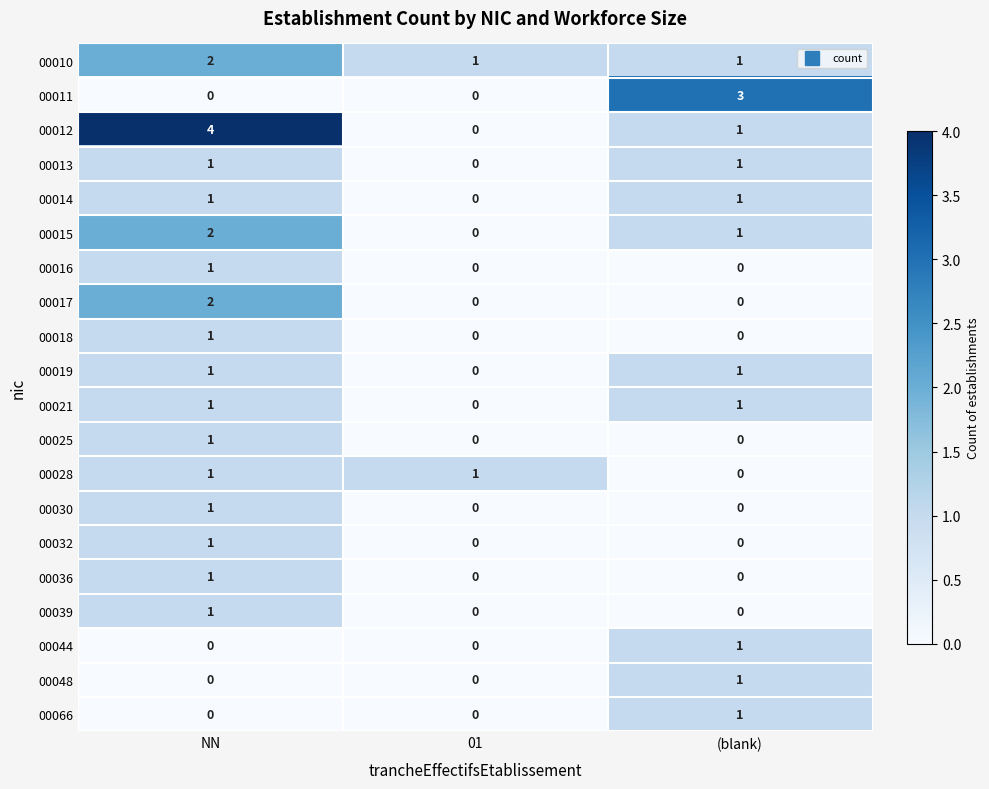

Which series has the largest total across all categories?

00012